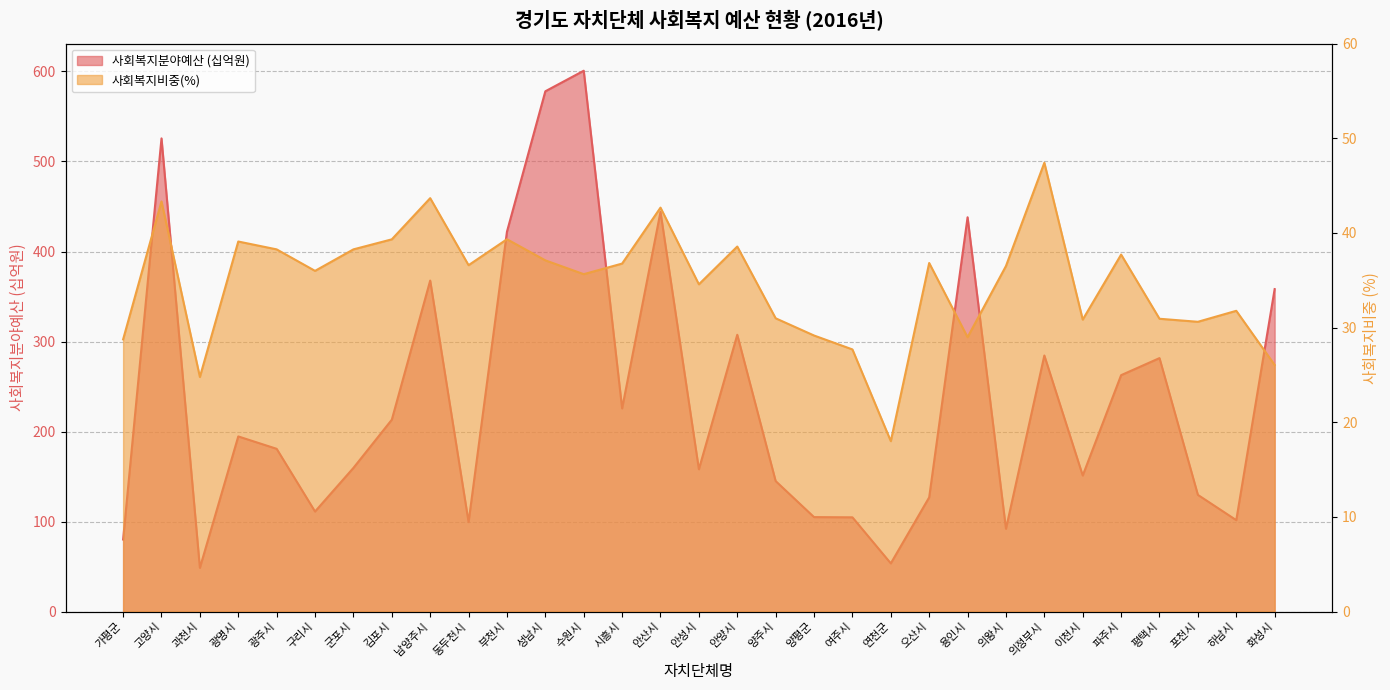

What is the sum of all 사회복지분야예산 values?

7352.1